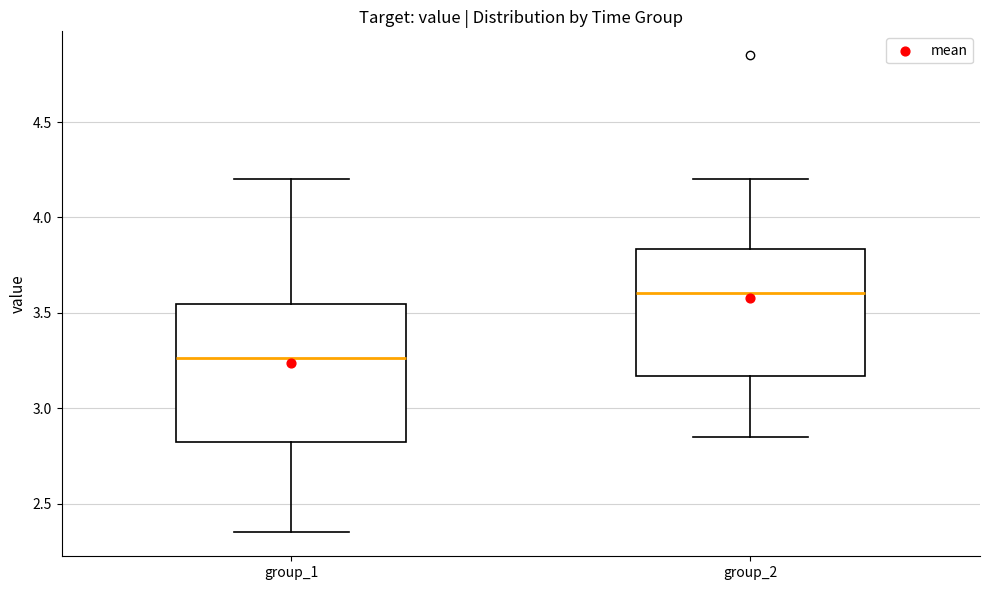

Reading left to right, transcribe this box plot: for each box, give where its median line is, the range the box spans, and where its two whiskers end, as read against the y-axis. The values are not printed on the chart, so give them approximately, as read against the axis.

group_1: median 3.25, box 2.85 to 3.55, whiskers 2.35 to 4.20
group_2: median 3.60, box 3.15 to 3.85, whiskers 2.85 to 4.20